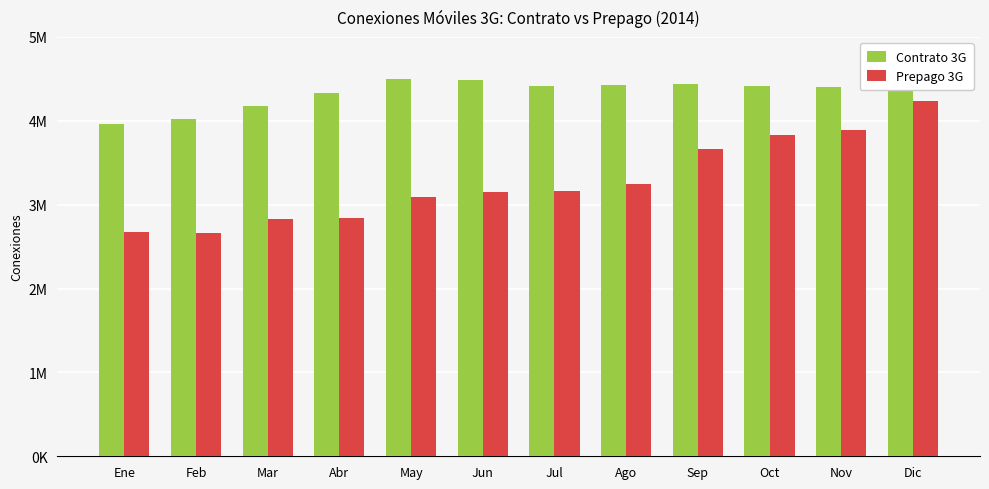

At which category is the sum across all series the highest?

Dic